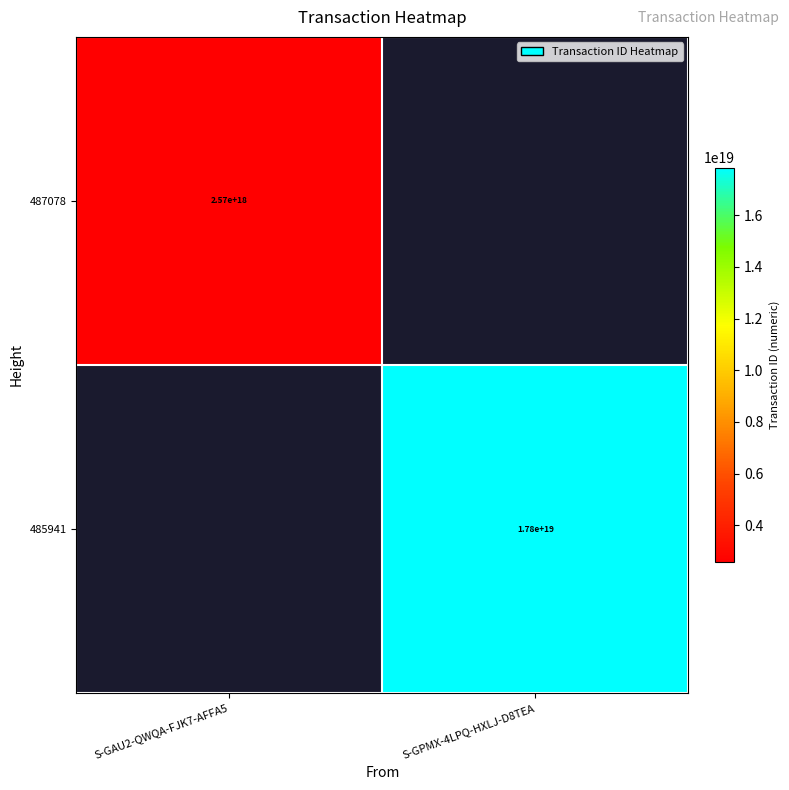

The 487078 series shows 1331016606291574784 at S-GAU2-QWQA-FJK7-AFFA5. True or false?

False